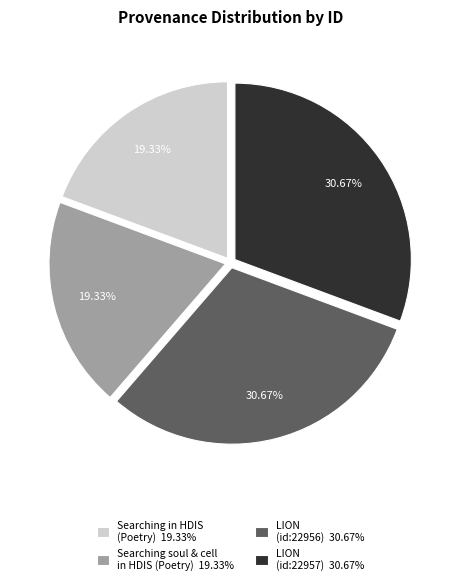

Combined, do LION (id:22957) 30.67% and LION (id:22956) 30.67% account for over 50%?

Yes